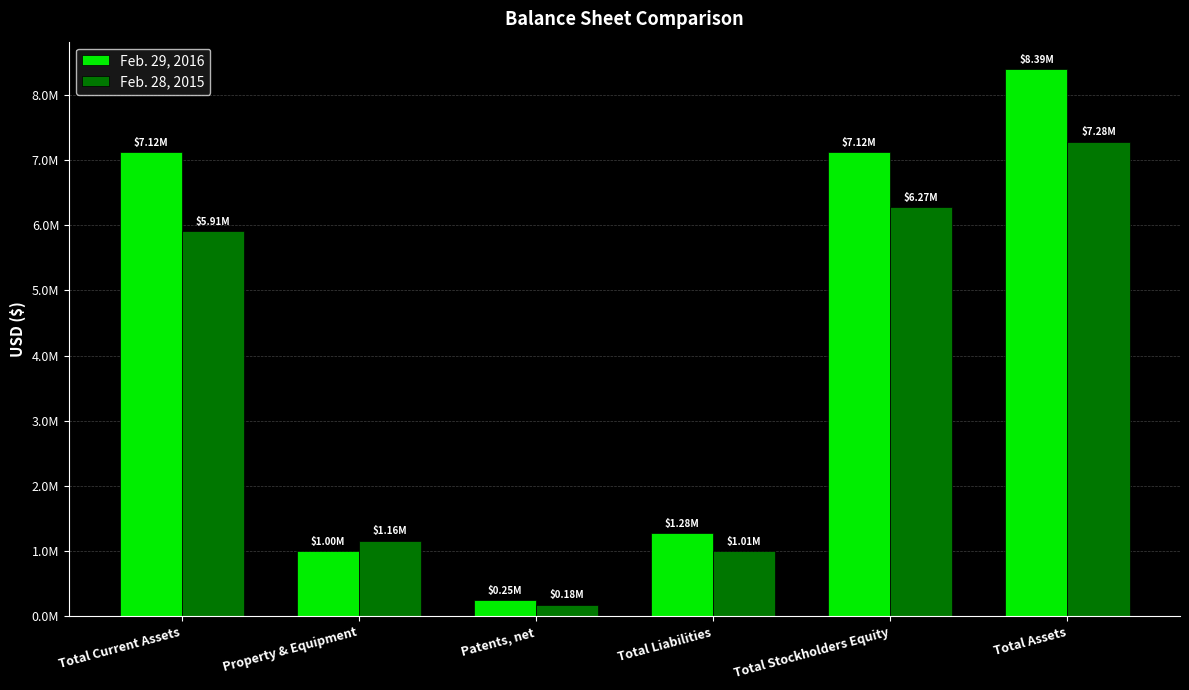

What is the smallest value displayed?

180558